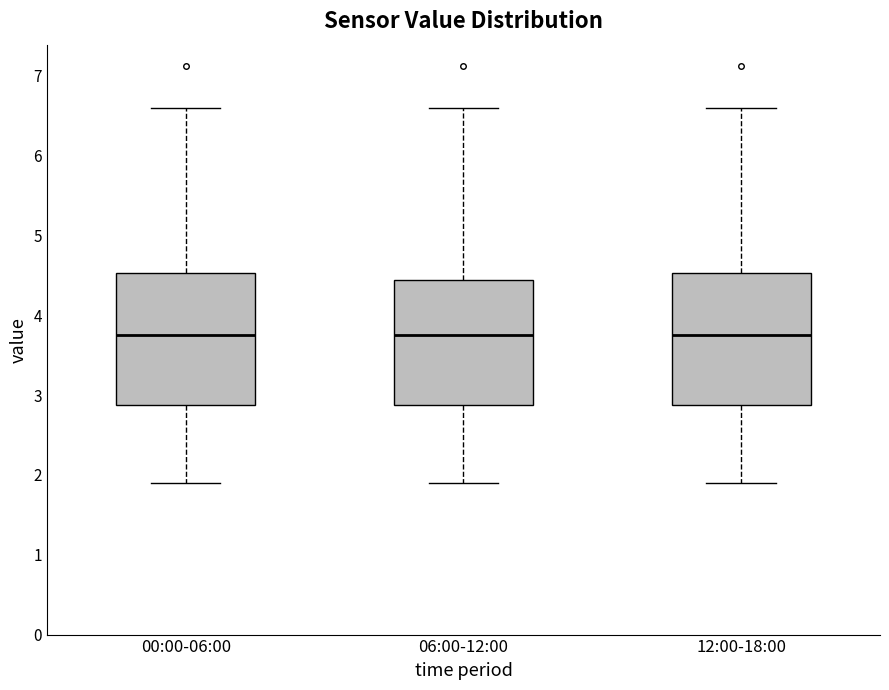

Reading left to right, transcribe this box plot: for each box, give where its median line is, the range the box spans, and where its two whiskers end, as read against the y-axis. The values are not printed on the chart, so give them approximately, as read against the axis.

00:00-06:00: median 3.8, box 2.9 to 4.5, whiskers 1.9 to 6.6
06:00-12:00: median 3.8, box 2.9 to 4.4, whiskers 1.9 to 6.6
12:00-18:00: median 3.8, box 2.9 to 4.5, whiskers 1.9 to 6.6